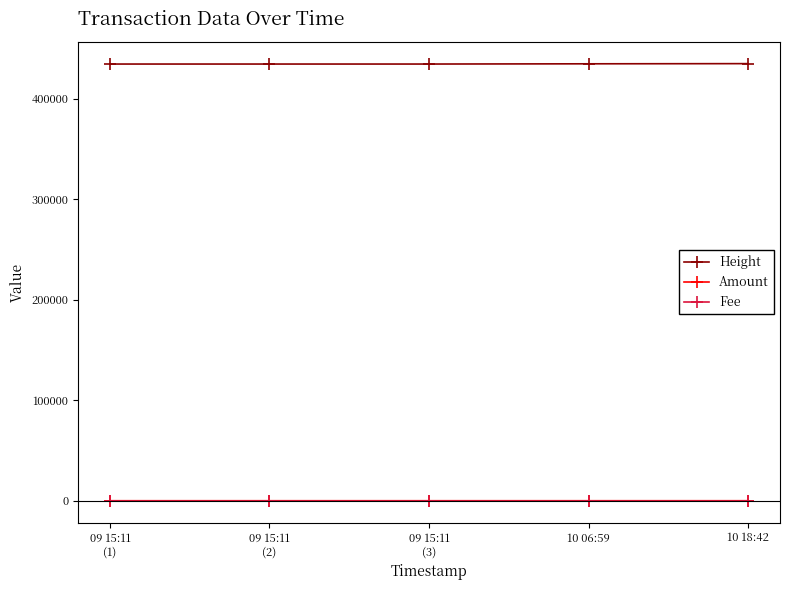

What is the total value across all series at 09 15:11
(2)?

434502